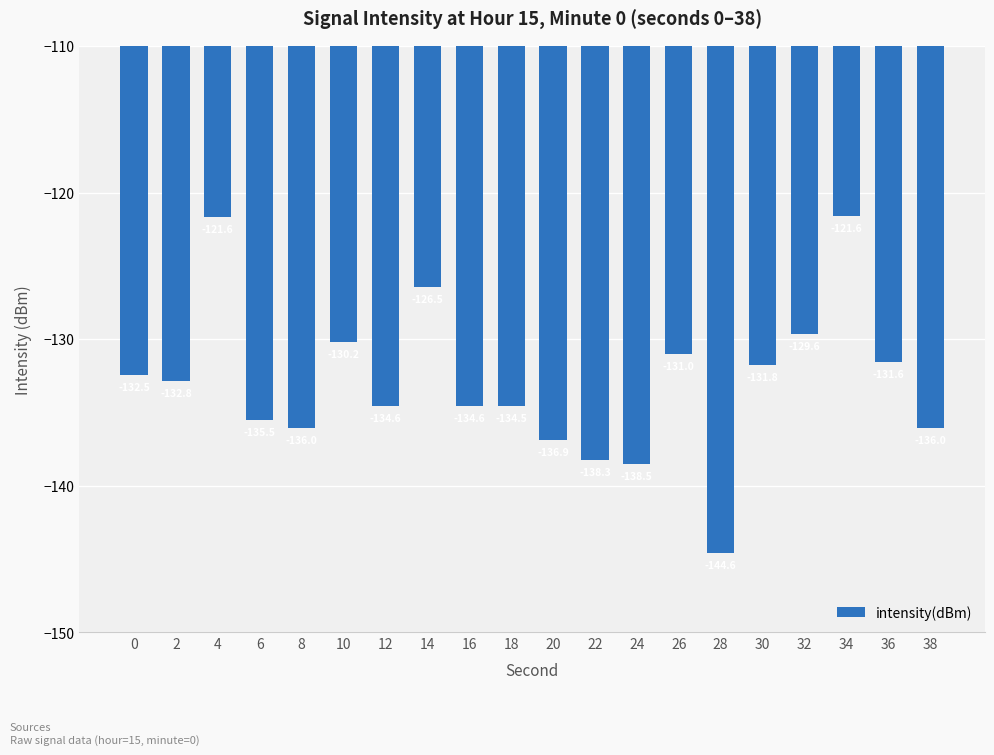

What is the change in value from 4 to 36?

-9.9